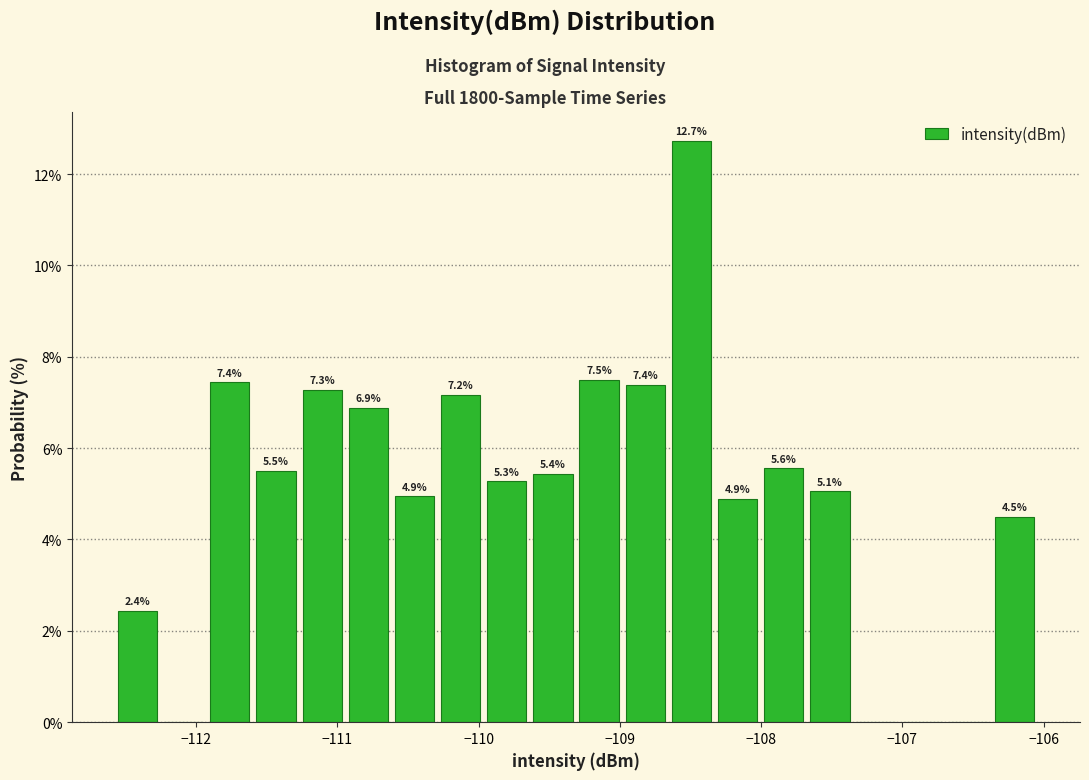

Read against the x-axis, roughly where is the centre of the tallest bar?

-108.5